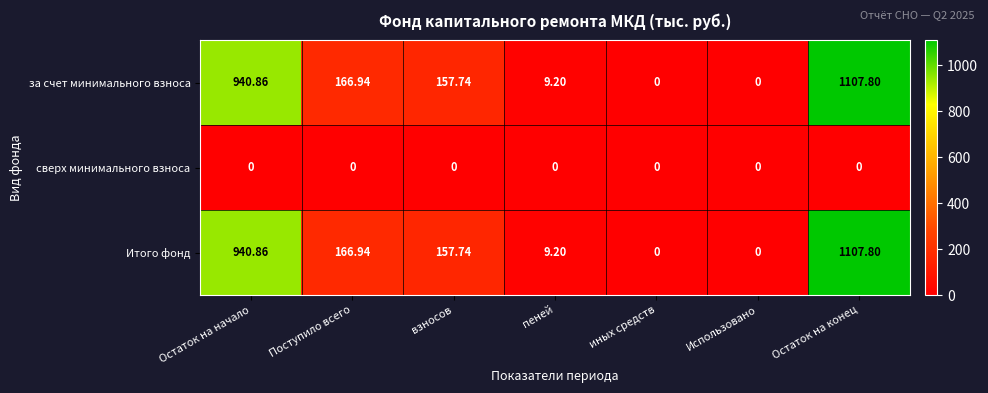

Where does the Итого фонд series first go above 157?

Остаток на начало